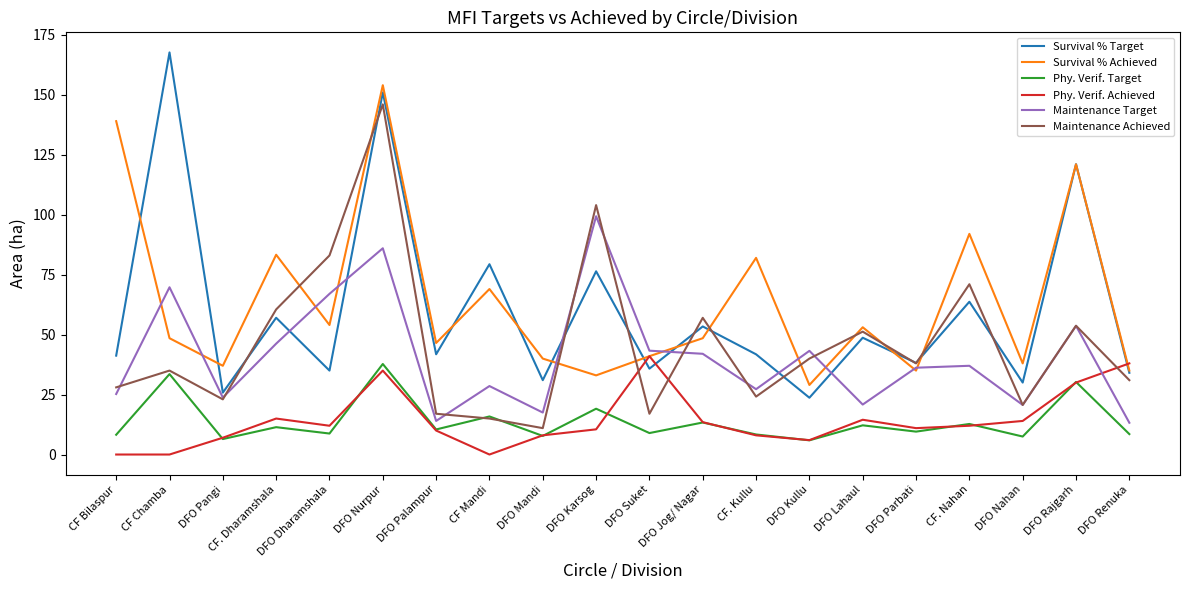

The value of Phy. Verif. Target at CF Chamba is 11.2. True or false?

False